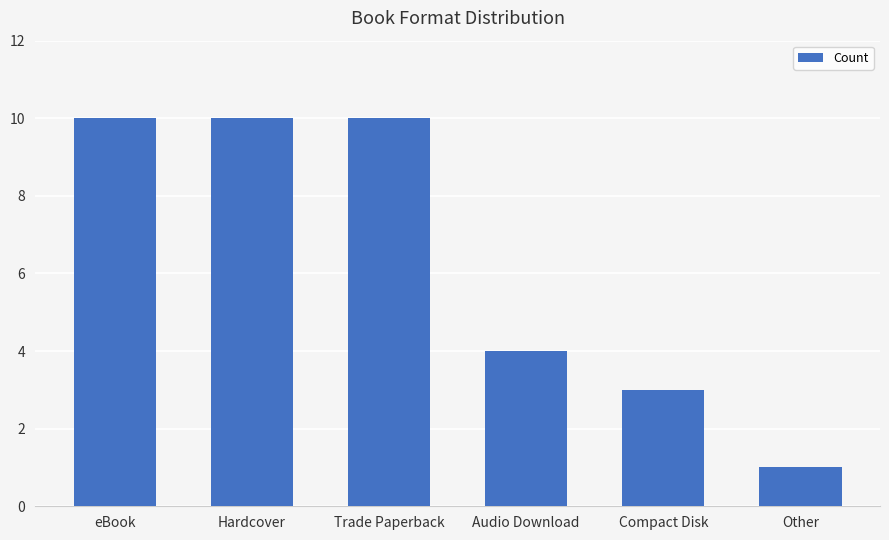

What is the greatest value displayed?

10